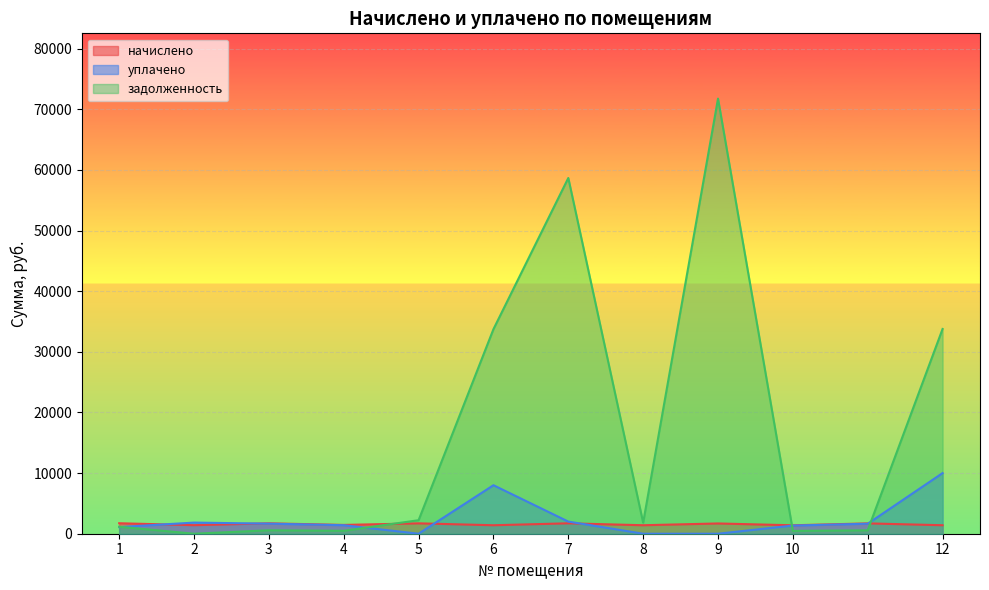

Which category has the highest value in the задолженность series?

9